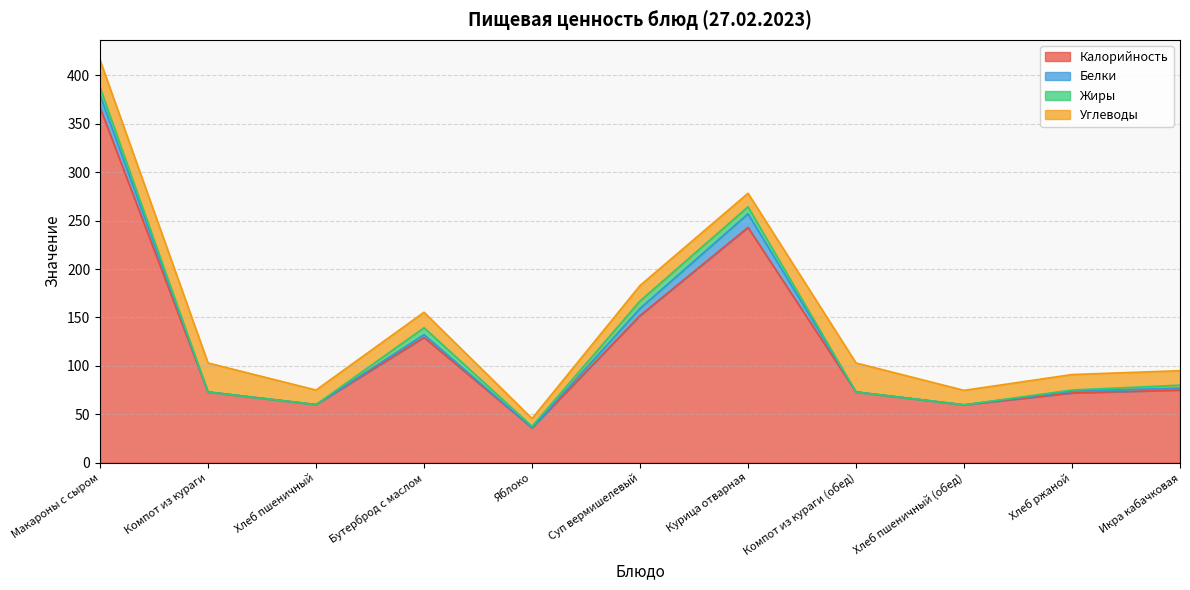

Does the chart display data point markers on the line(s)?

No